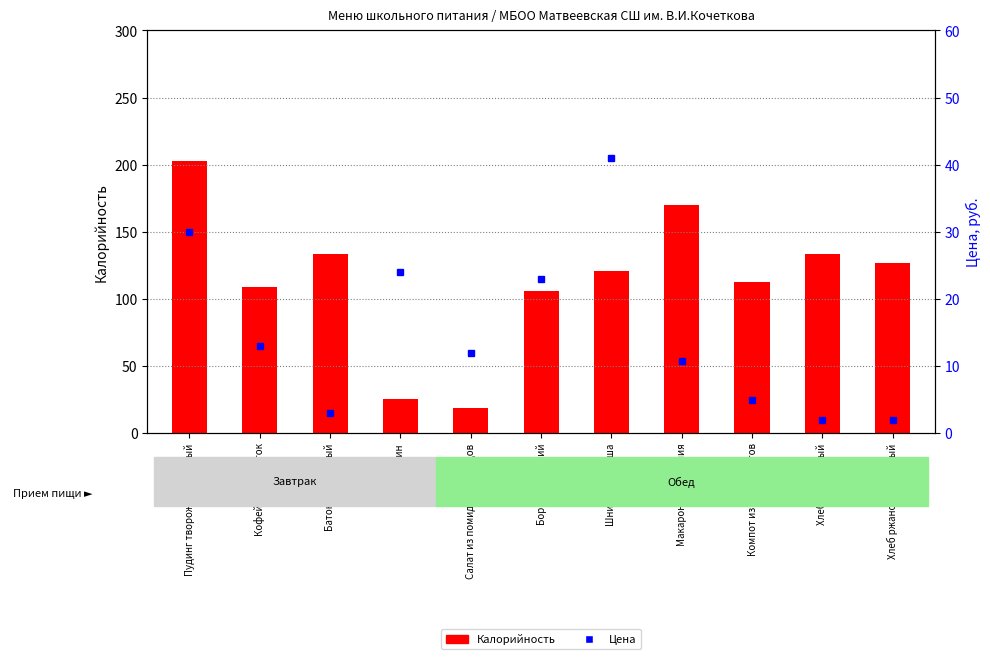

Reading left to right, list all the values displayed in this chart.

Калорийность: Пудинг творожно-пшенный=203.0	Кофейный напиток=109.0	Батон пшеничный=133.2	Апельсин=25.2	Салат из помидор и огурцов=19.0	Борщ Сибирский=106.0	Шницель Тотоша=120.9	Макаронные изделия=170.3	Компот из сухофруктов=112.8	Хлеб пшеничный=133.2	Хлеб ржано-пшеничный=126.7
Цена: Пудинг творожно-пшенный=30.0	Кофейный напиток=13.0	Батон пшеничный=3.0	Апельсин=24.0	Салат из помидор и огурцов=12.0	Борщ Сибирский=23.0	Шницель Тотоша=41.0	Макаронные изделия=10.7	Компот из сухофруктов=5.0	Хлеб пшеничный=2.0	Хлеб ржано-пшеничный=2.0